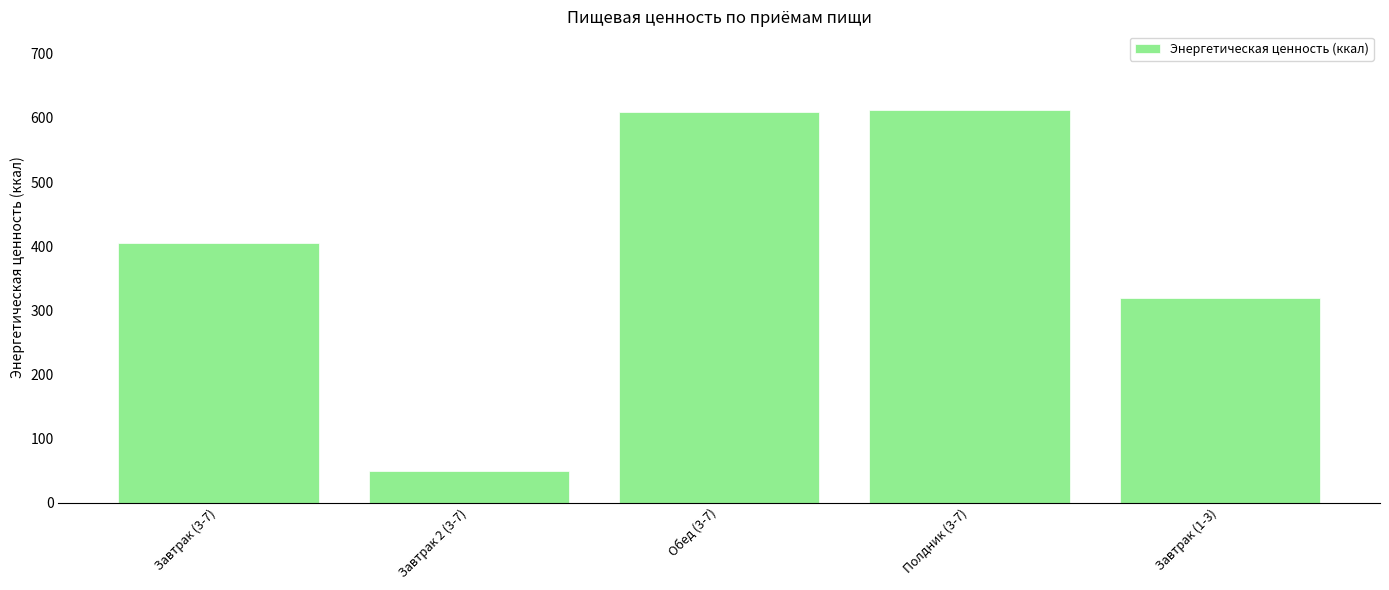

How many data points are above 405?

3